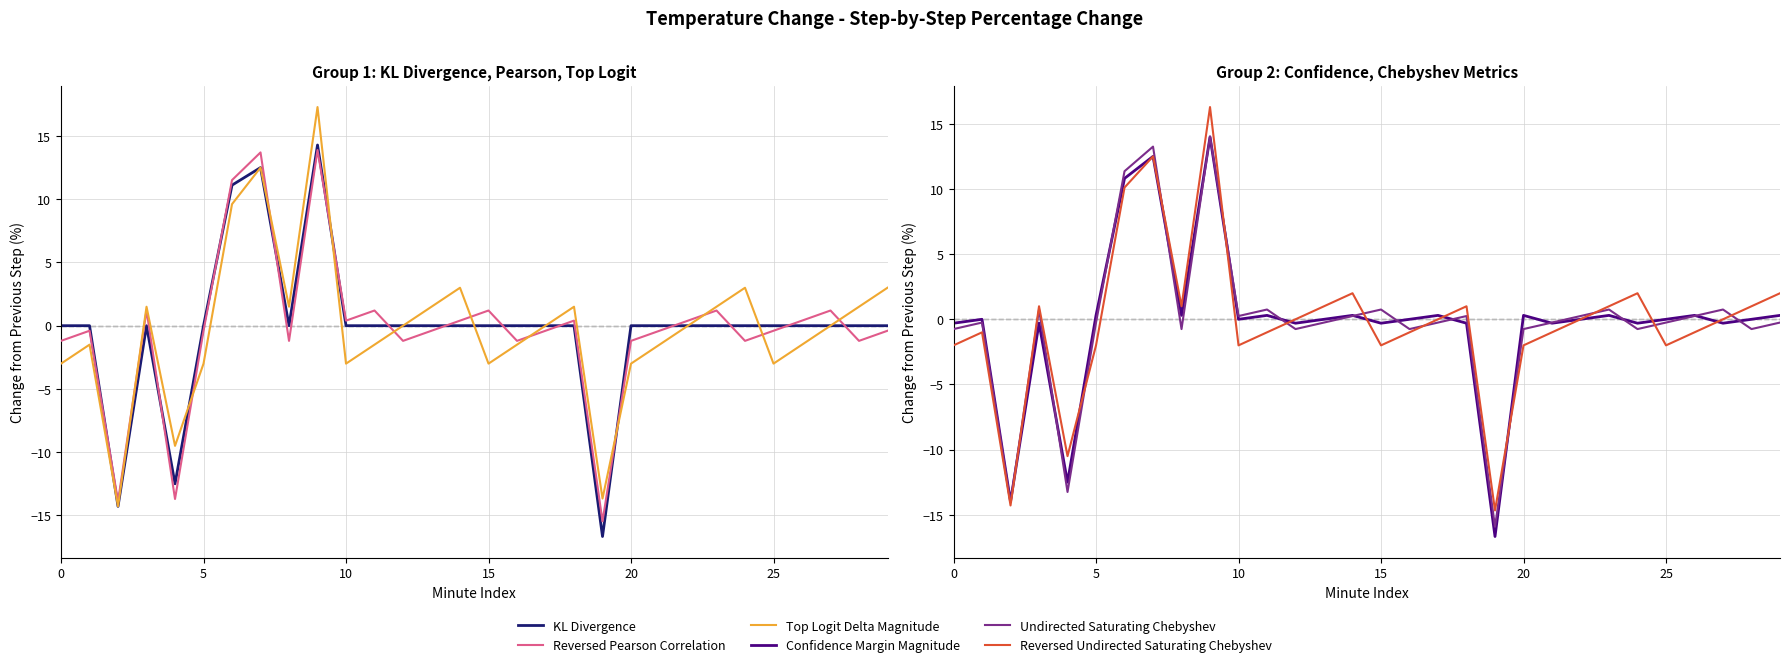

What is the label of the 27th point from the left?

26